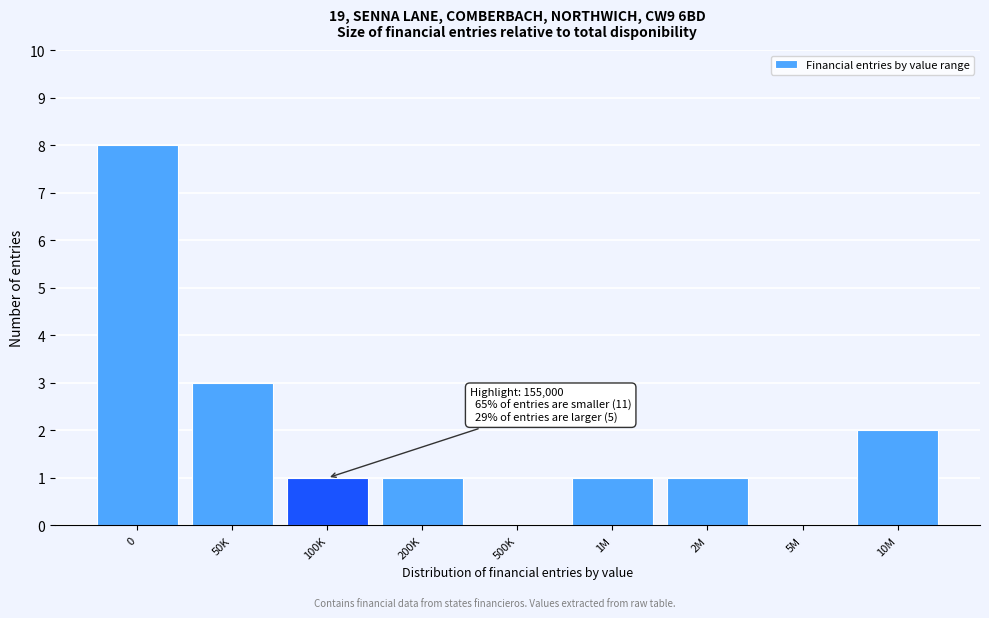

Reading left to right, transcribe all the data shown in this chart.

0=8	50K=3	100K=1	200K=1	500K=0	1M=1	2M=1	5M=0	10M=2